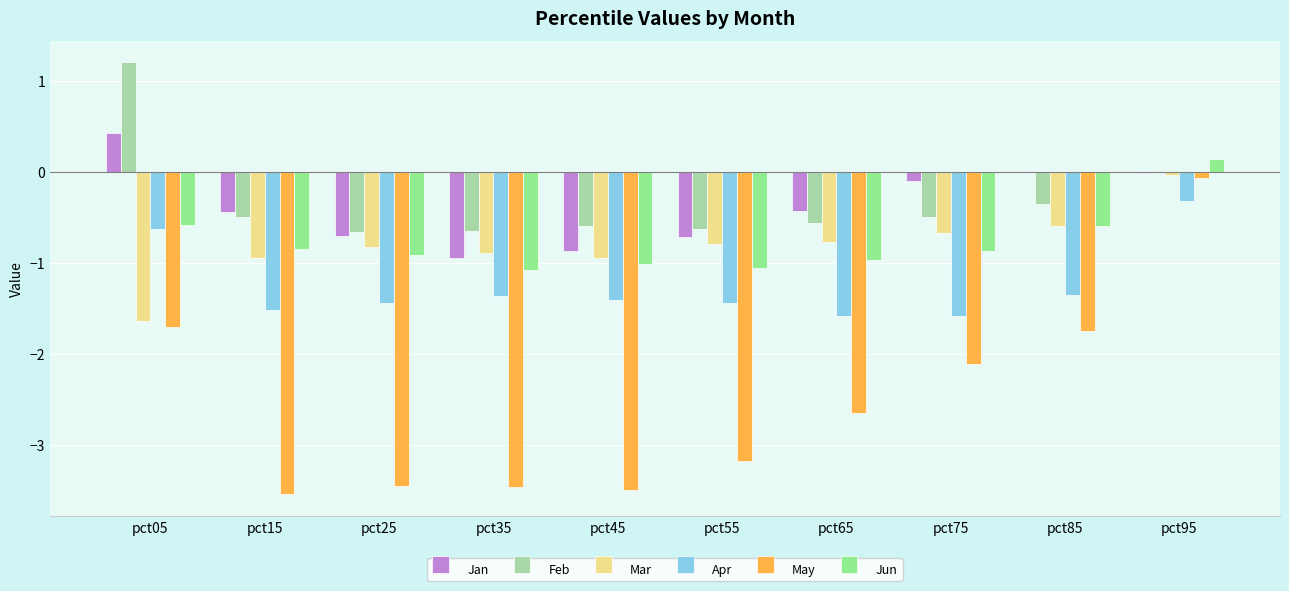

What is the greatest value displayed?

1.2